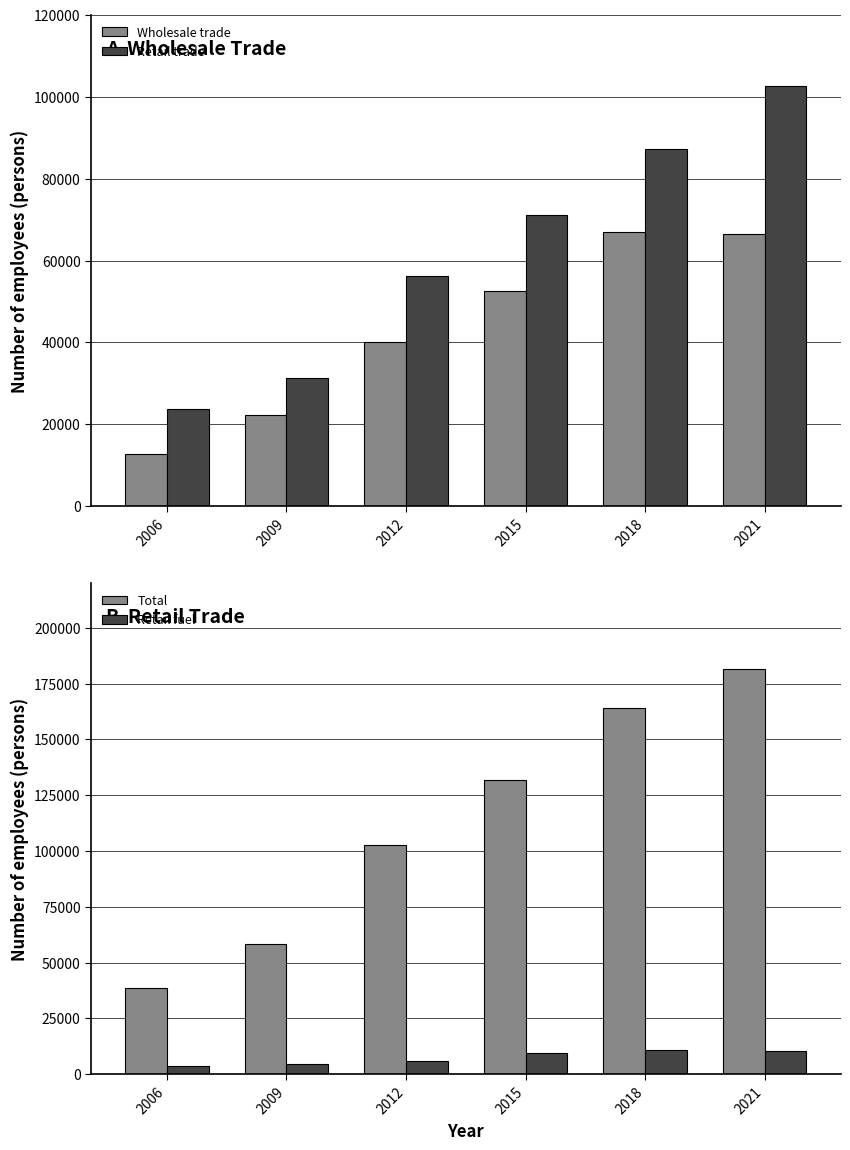

What is the value of the Wholesale trade bar at the 6th from the left?

66526